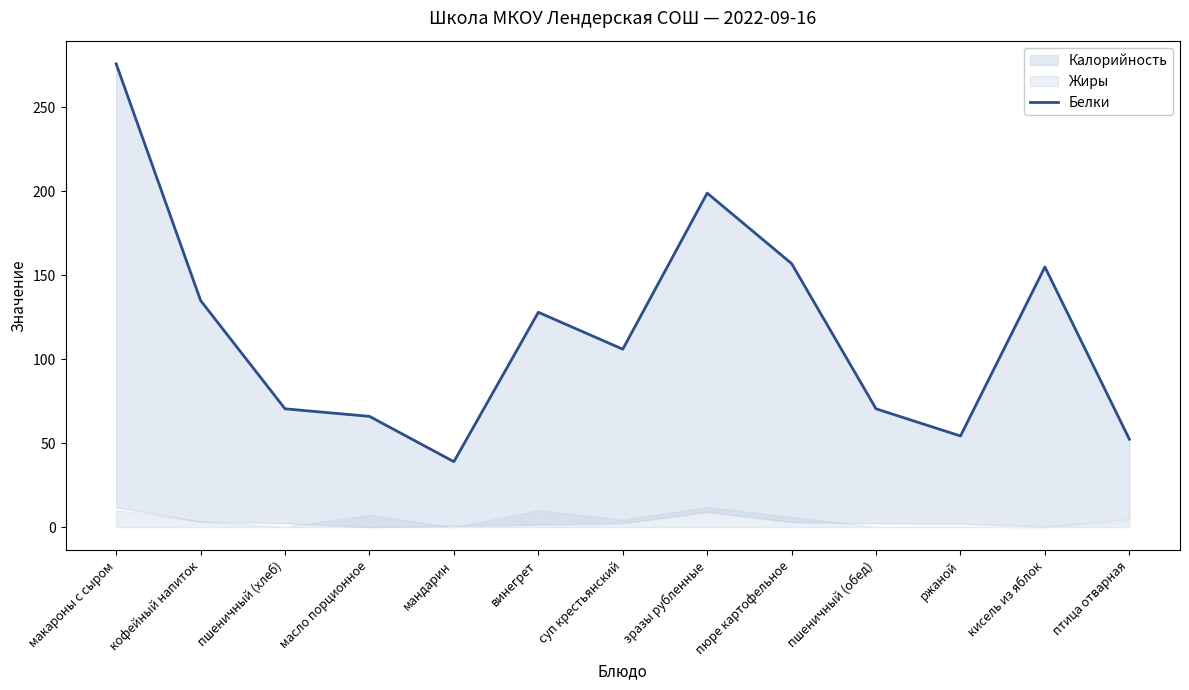

Where is the data nearest to the value 157?

пюре картофельное